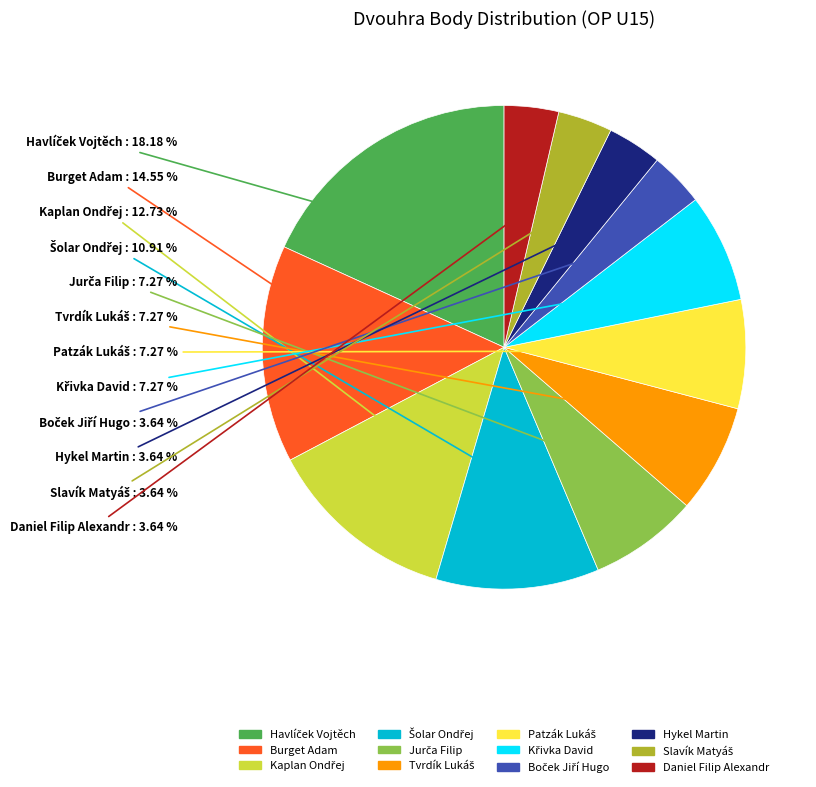

To the nearest percent, what is the average slice percentage?

8%